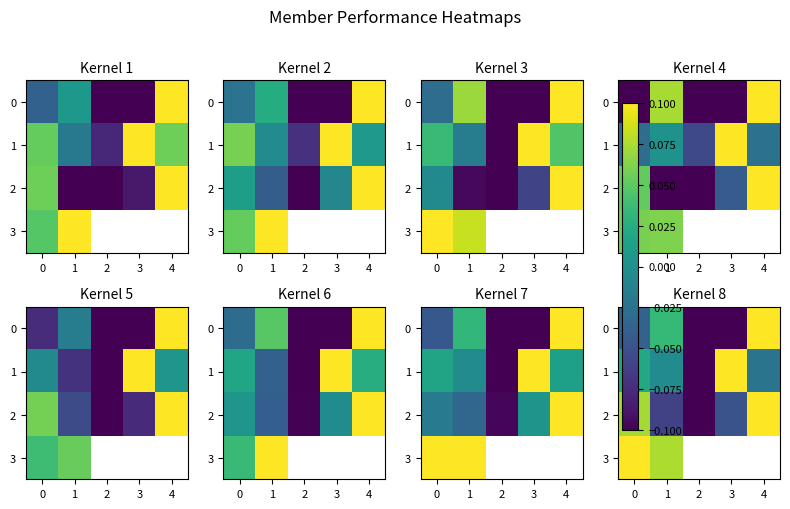

Is the value of row_3 at 4 greater than the value of row_1 at 1?

No